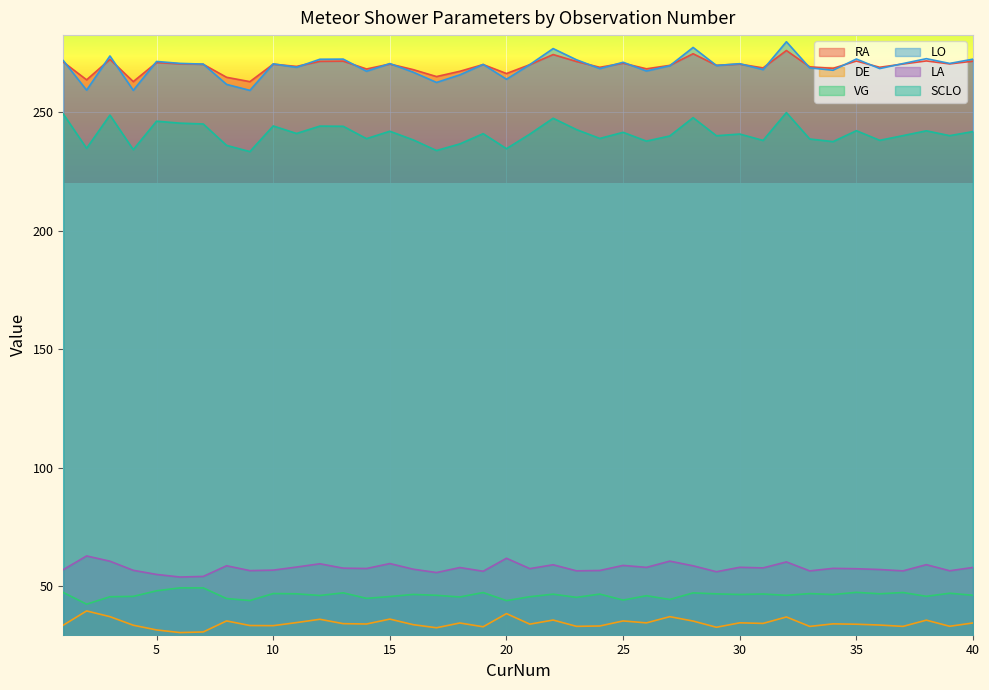

How many lines are shown in the chart?

6